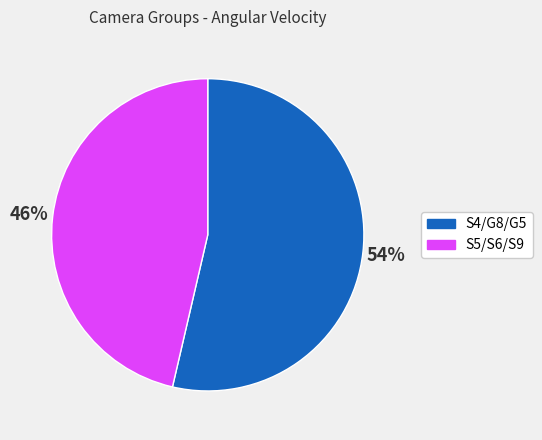

To the nearest percent, what is the average slice percentage?

50%